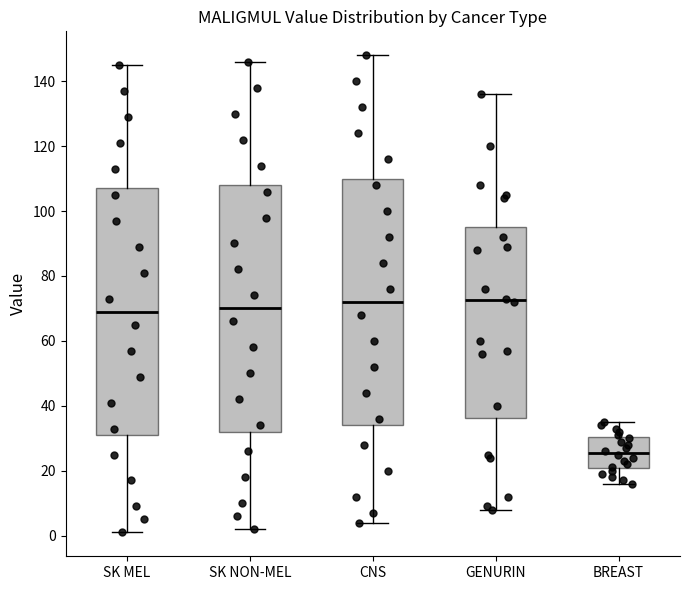

Which box's median line is the lowest?

BREAST